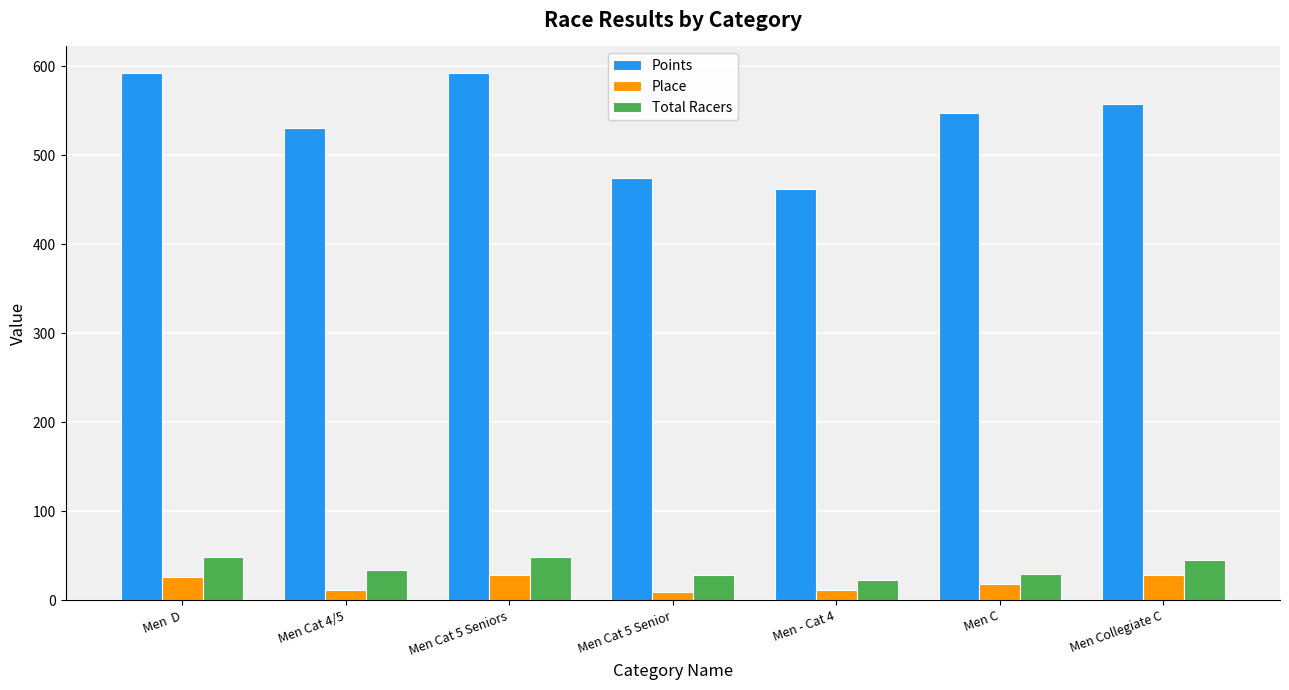

What are all the series names shown in the legend?

Points, Place, Total Racers